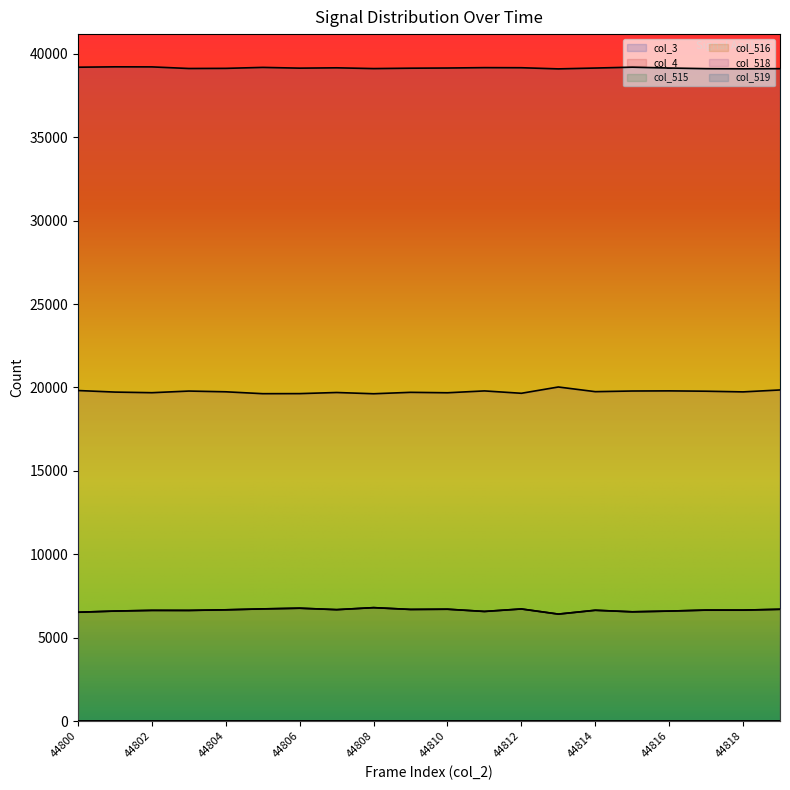

Which label corresponds to the largest value in the chart?

44801